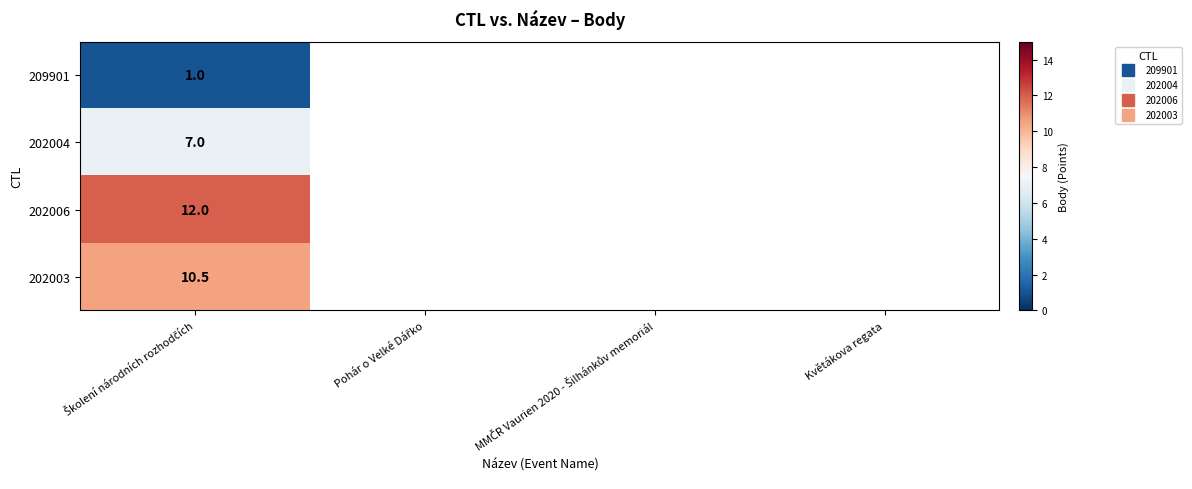

At which label is 209901 closest to 1?

Školení národních rozhodčích